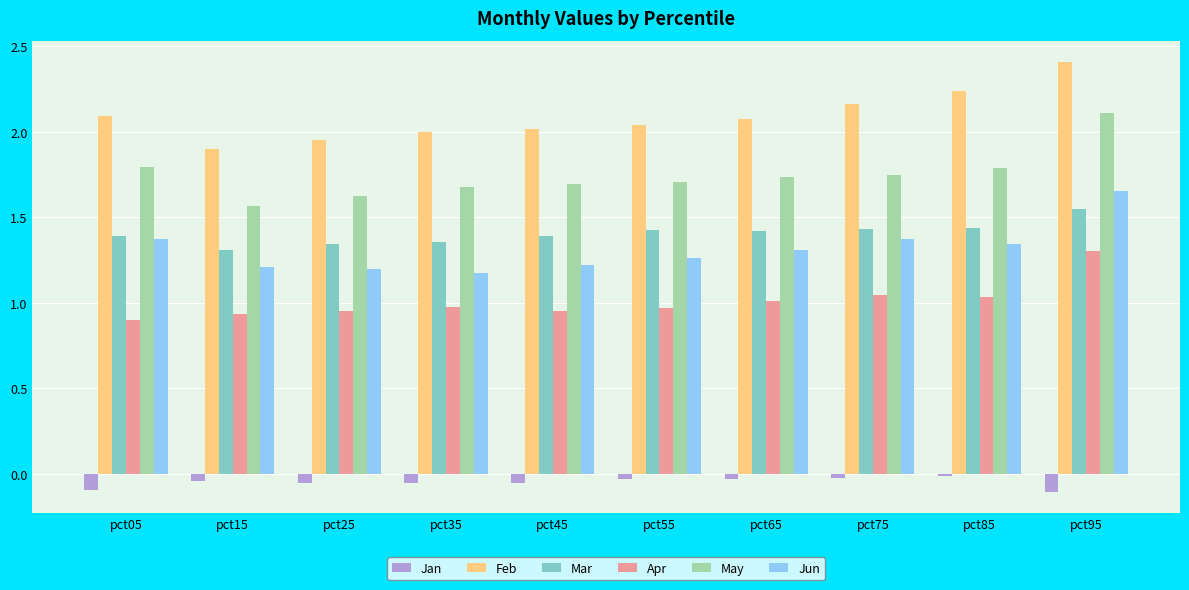

Is the value of Feb at pct65 greater than the value of Jan at pct85?

Yes